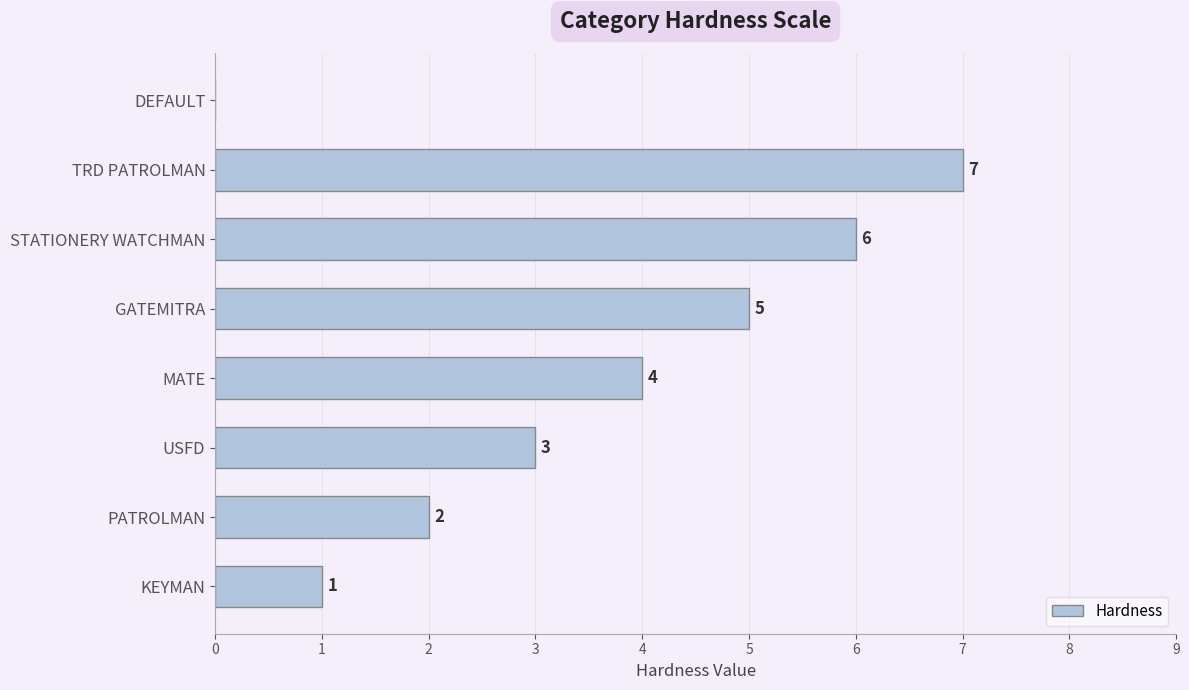

Where is the data nearest to the value 3?

USFD